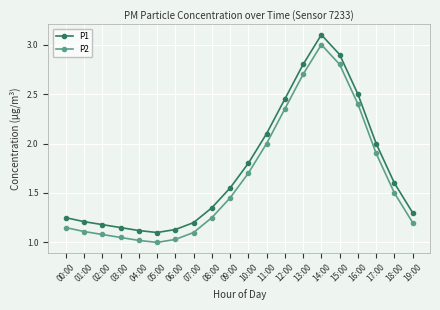

How many interior local valleys does the P1 series have?

1